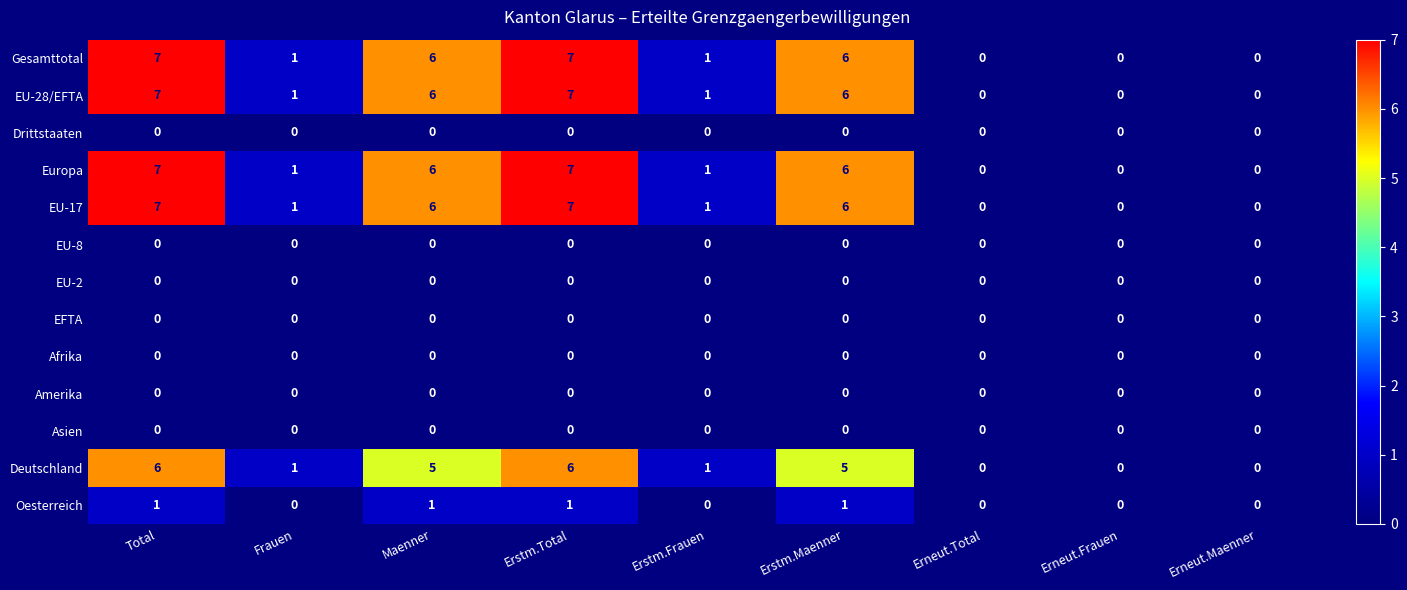

What is the greatest value displayed?

7